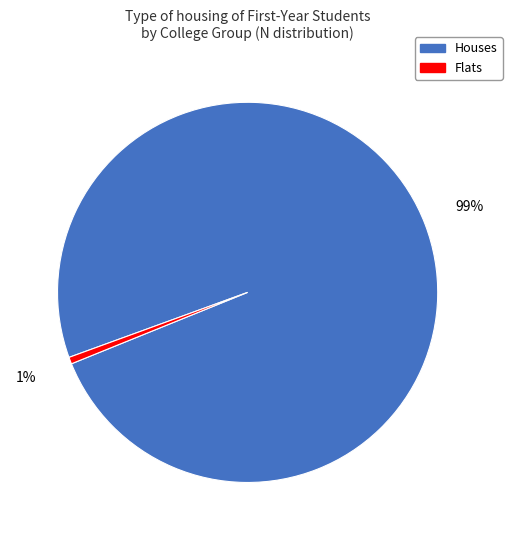

How many segments does this pie chart have?

2